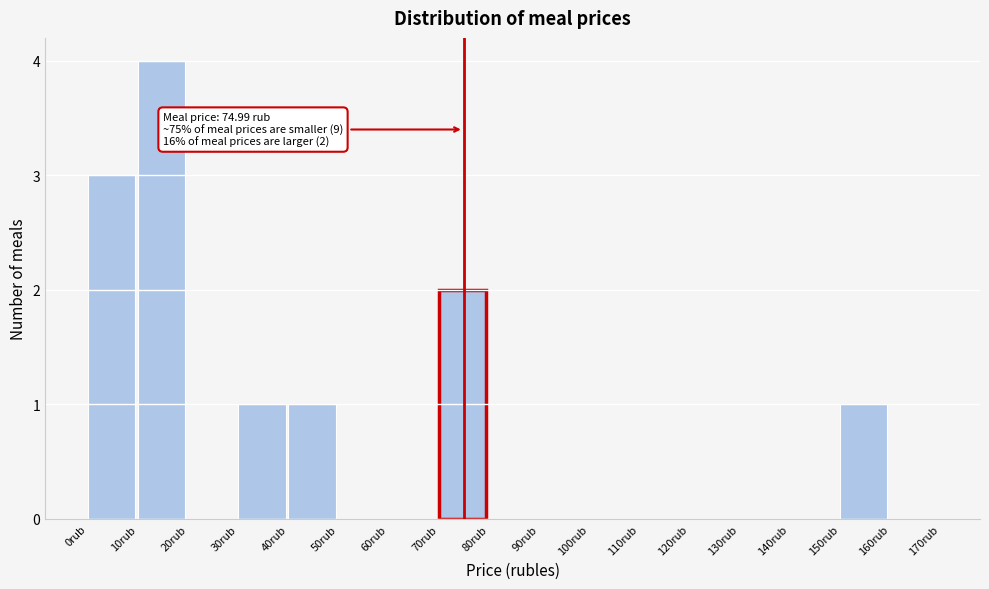

Over which range of the x-axis is the bar tallest?

10 to 20